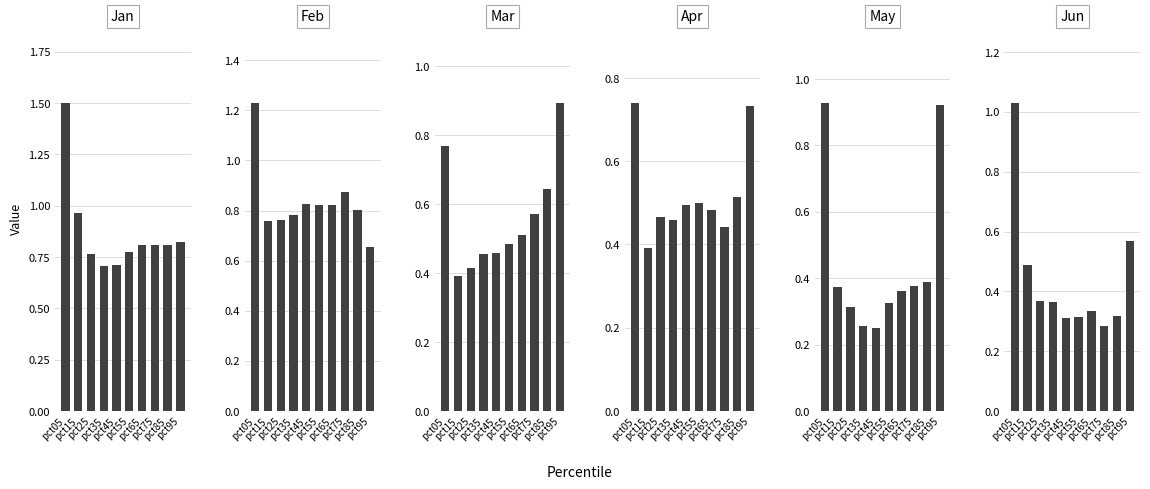

Reading right to left, what are all the values shown in this chart?

Jan: pct95=0.8	pct85=0.8	pct75=0.8	pct65=0.8	pct55=0.8	pct45=0.7	pct35=0.7	pct25=0.8	pct15=1.0	pct05=1.5
Feb: pct95=0.7	pct85=0.8	pct75=0.9	pct65=0.8	pct55=0.8	pct45=0.8	pct35=0.8	pct25=0.8	pct15=0.8	pct05=1.2
Mar: pct95=0.9	pct85=0.6	pct75=0.6	pct65=0.5	pct55=0.5	pct45=0.5	pct35=0.5	pct25=0.4	pct15=0.4	pct05=0.8
Apr: pct95=0.7	pct85=0.5	pct75=0.4	pct65=0.5	pct55=0.5	pct45=0.5	pct35=0.5	pct25=0.5	pct15=0.4	pct05=0.7
May: pct95=0.9	pct85=0.4	pct75=0.4	pct65=0.4	pct55=0.3	pct45=0.3	pct35=0.3	pct25=0.3	pct15=0.4	pct05=0.9
Jun: pct95=0.6	pct85=0.3	pct75=0.3	pct65=0.3	pct55=0.3	pct45=0.3	pct35=0.4	pct25=0.4	pct15=0.5	pct05=1.0